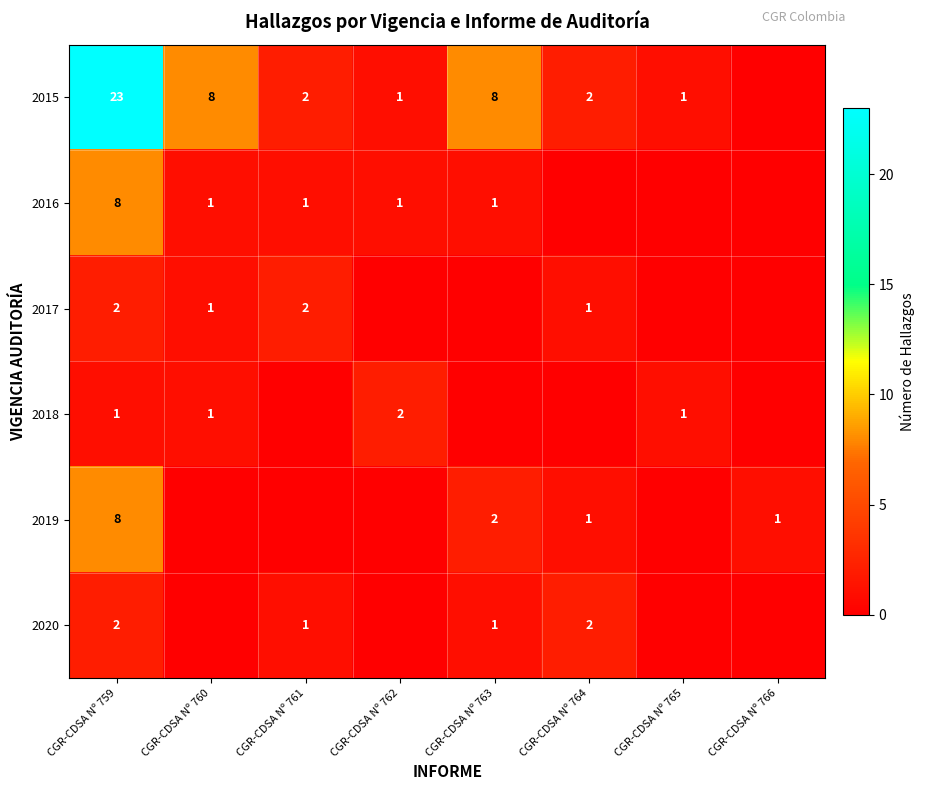

True or false: 2019 has a value of 0 at CGR-CDSA Nº 764.

False